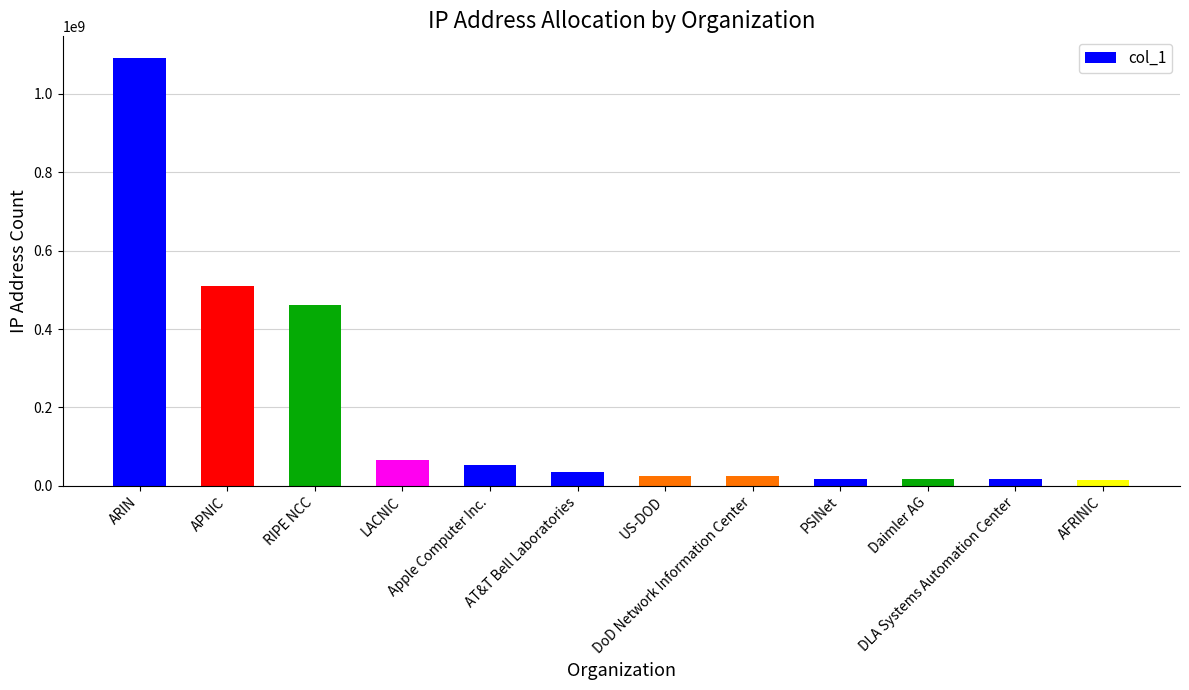

What is the average value?

194355644